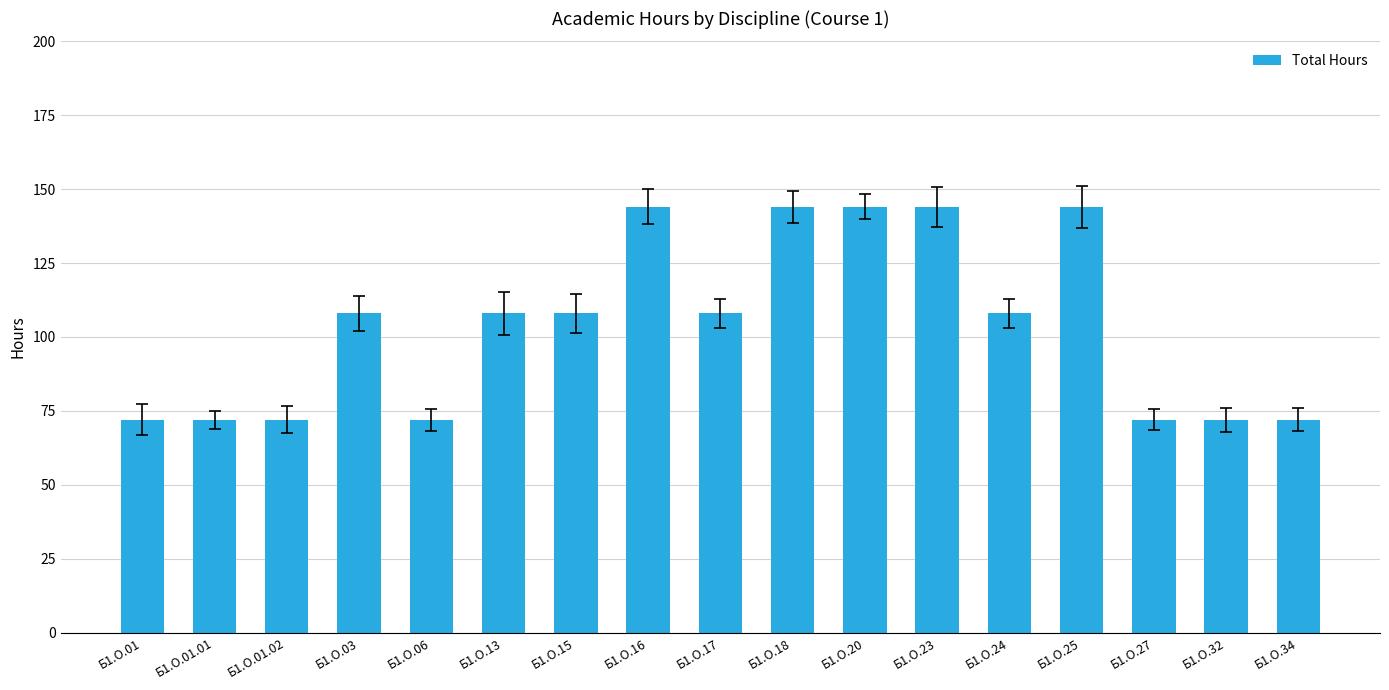

What is the smallest value displayed?

72